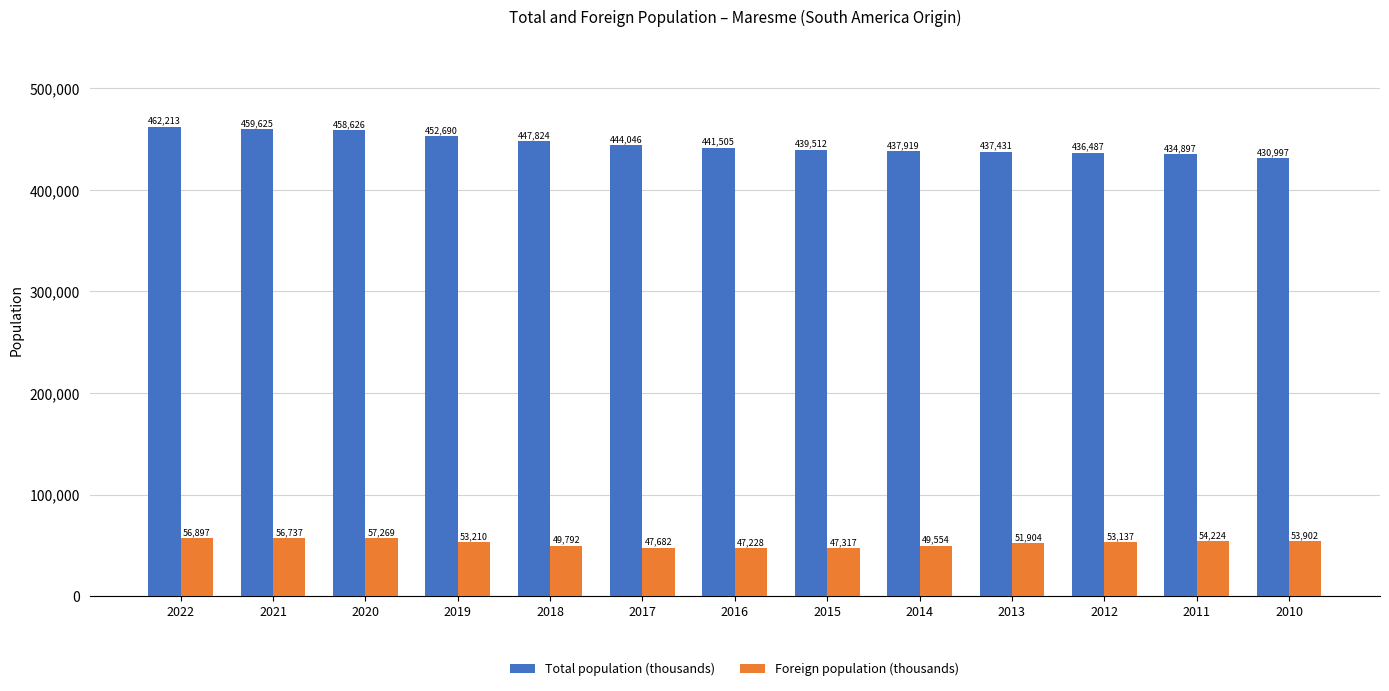

Reading left to right, what are all the values shown in this chart?

Total population (thousands): 2022=462213	2021=459625	2020=458626	2019=452690	2018=447824	2017=444046	2016=441505	2015=439512	2014=437919	2013=437431	2012=436487	2011=434897	2010=430997
Foreign population (thousands): 2022=56897	2021=56737	2020=57269	2019=53210	2018=49792	2017=47682	2016=47228	2015=47317	2014=49554	2013=51904	2012=53137	2011=54224	2010=53902